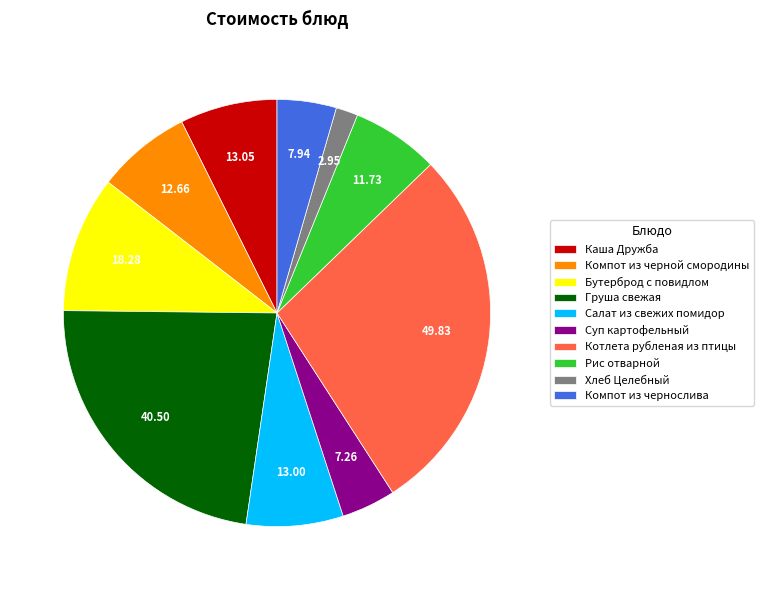

Is the sum of Хлеб Целебный and Компот из чернослива greater than half?

No